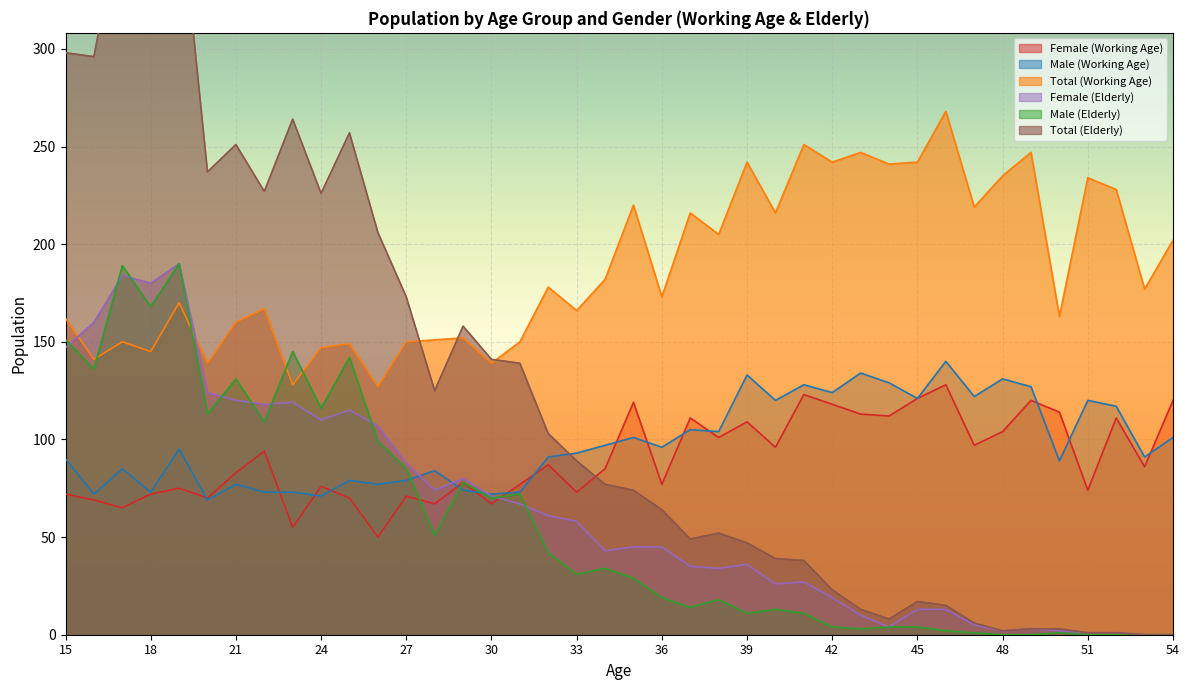

What is the value of the Female (Working Age) point at the 21st from the left?

119